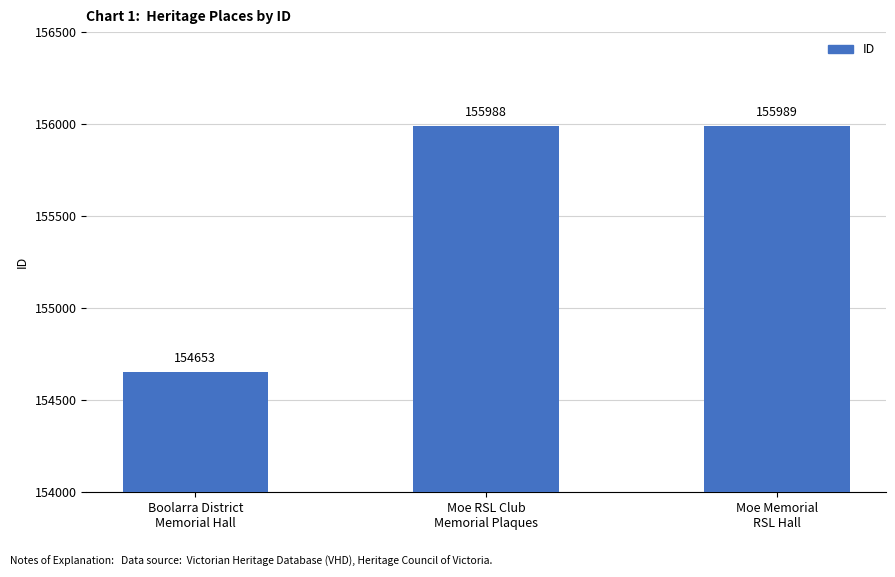

Rank the categories by value from highest to lowest.

Moe Memorial
RSL Hall, Moe RSL Club
Memorial Plaques, Boolarra District
Memorial Hall